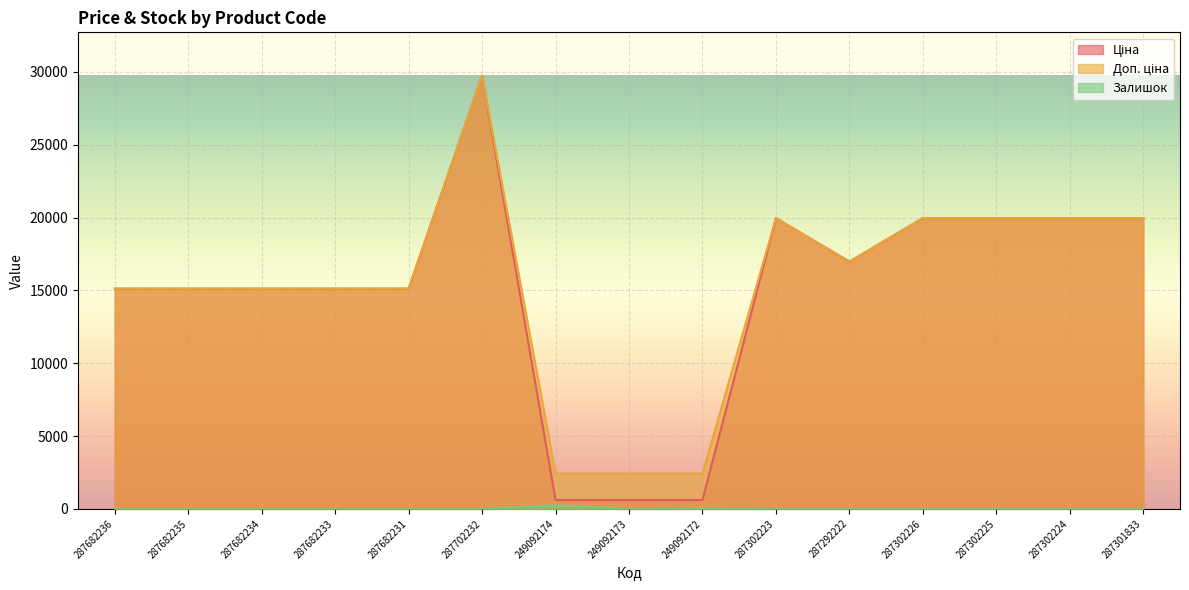

True or false: Залишок and Доп. ціна cross at least once.

False